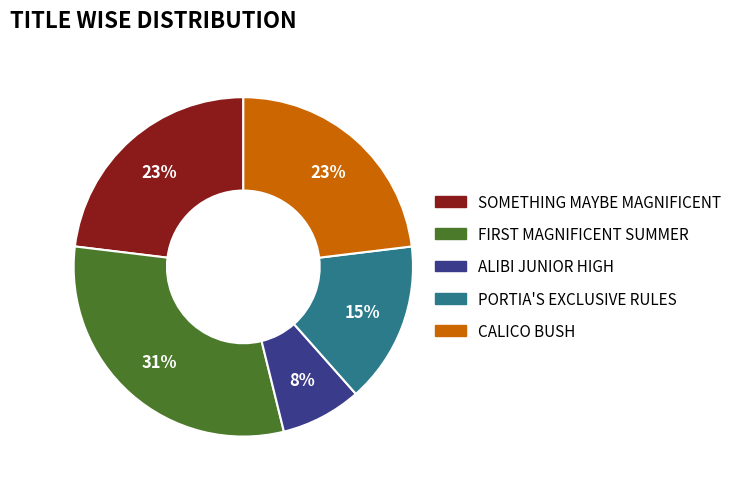

To the nearest percent, what is the average slice percentage?

20%